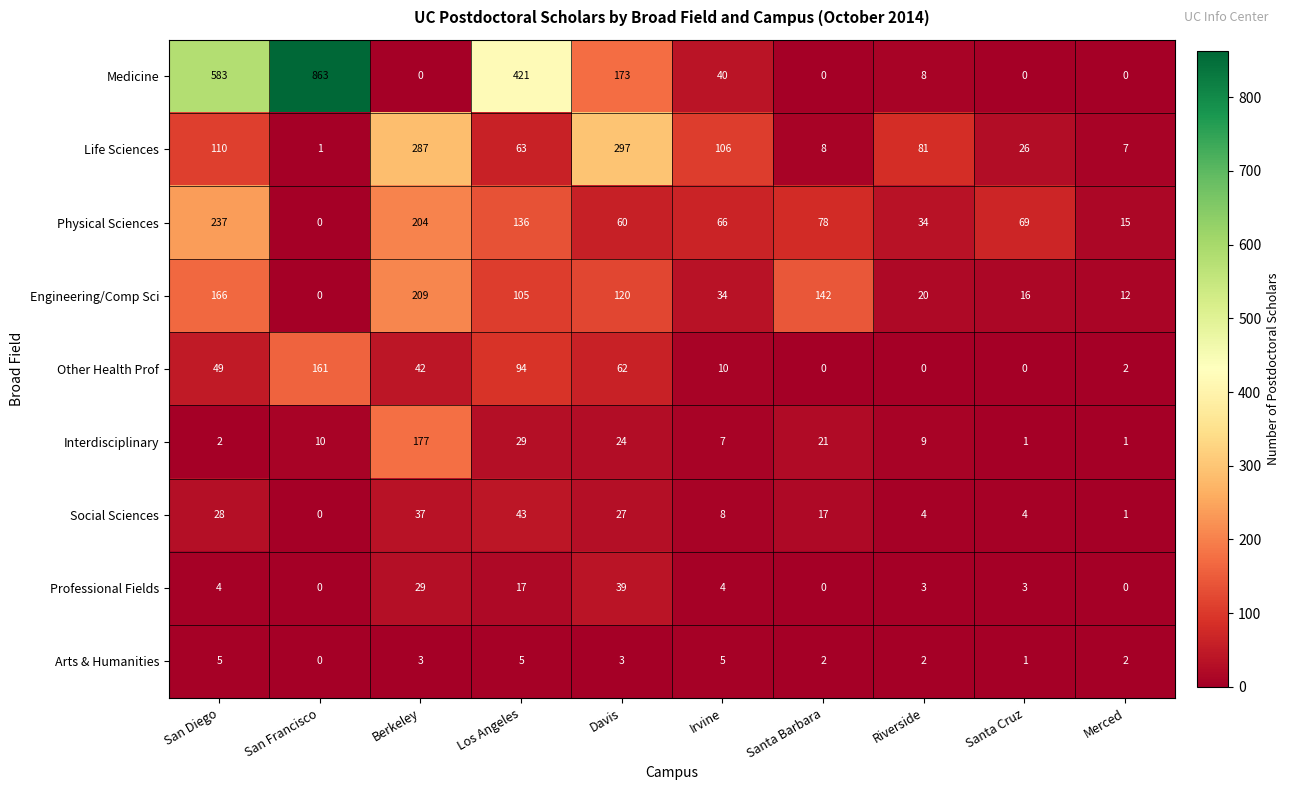

Rank the series at Berkeley from highest to lowest value.

Life Sciences, Engineering/Comp Sci, Physical Sciences, Interdisciplinary, Other Health Prof, Social Sciences, Professional Fields, Arts & Humanities, Medicine